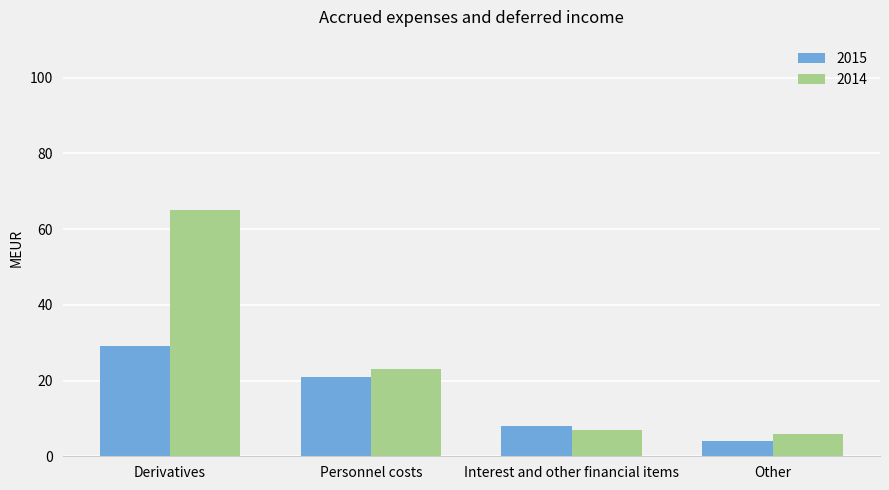

What is the difference between the maximum and minimum values in the 2015 series?

25